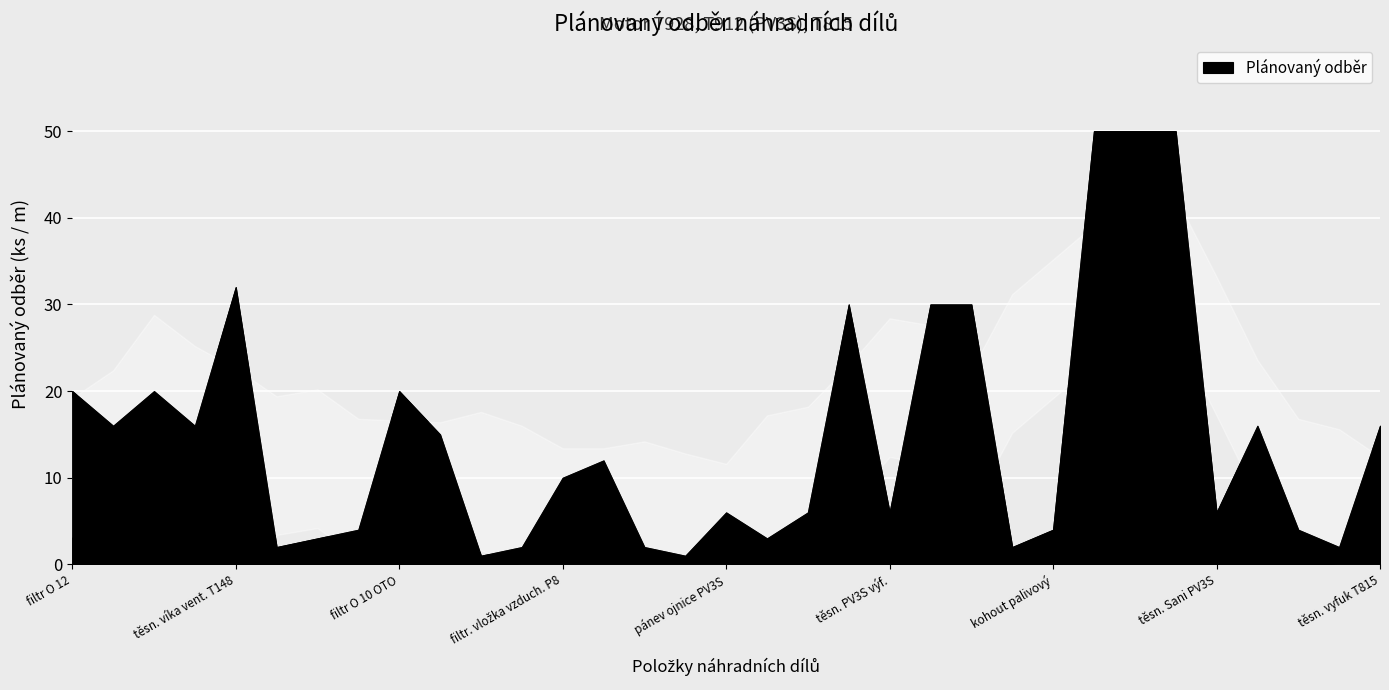

What is the label of the 5th point from the right?

těsn. Sani PV3S